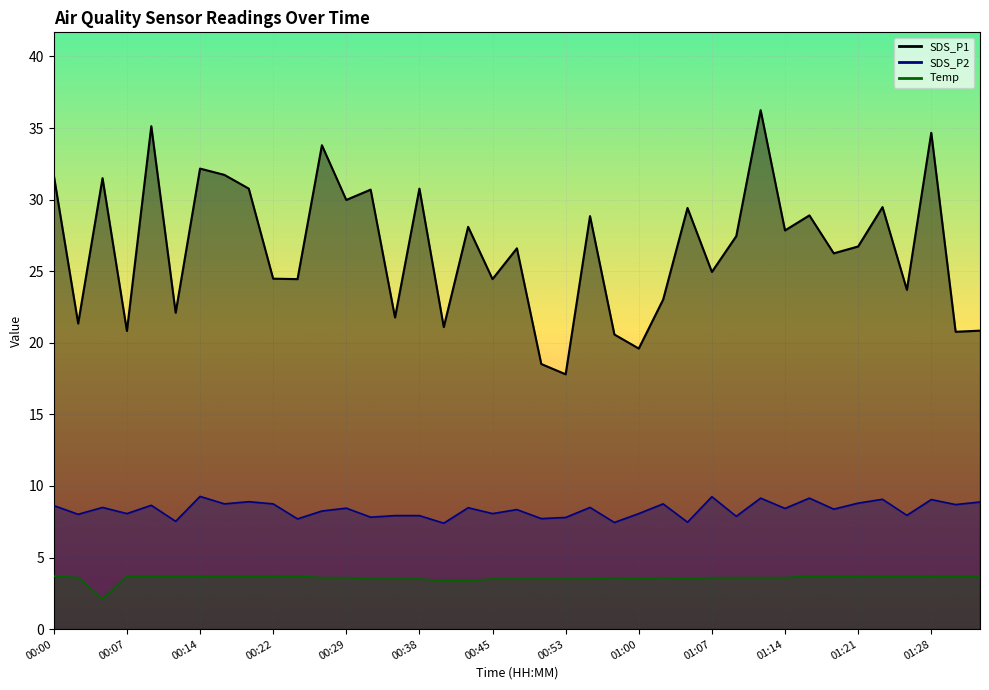

How many distinct data groups are displayed?

3